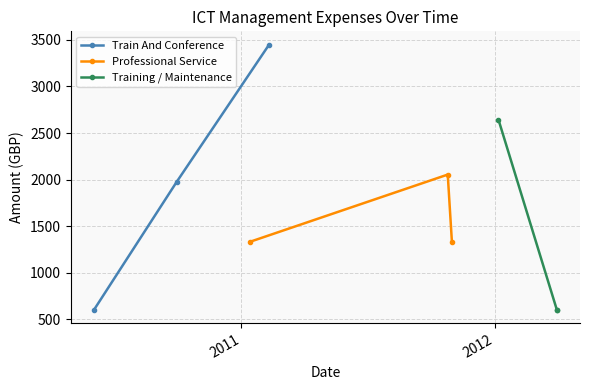

What is the value of the Professional Service point at the 1st from the left?

1330.0